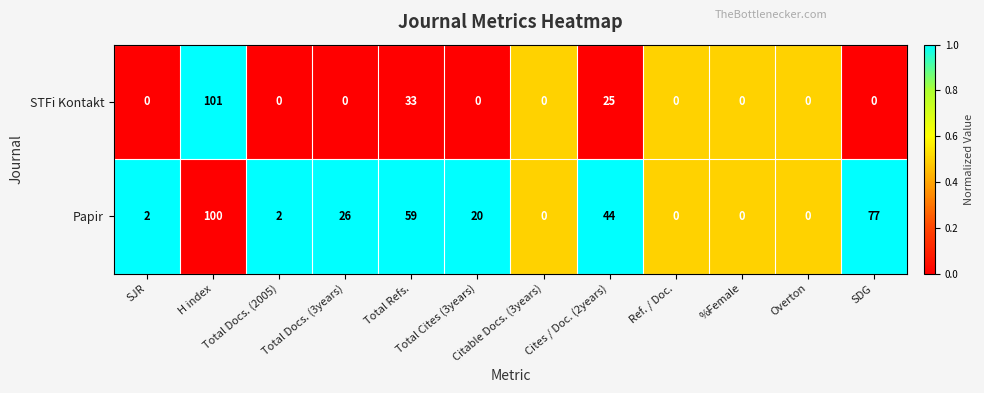

What is the difference between the second highest and minimum values in the Papir series?

77